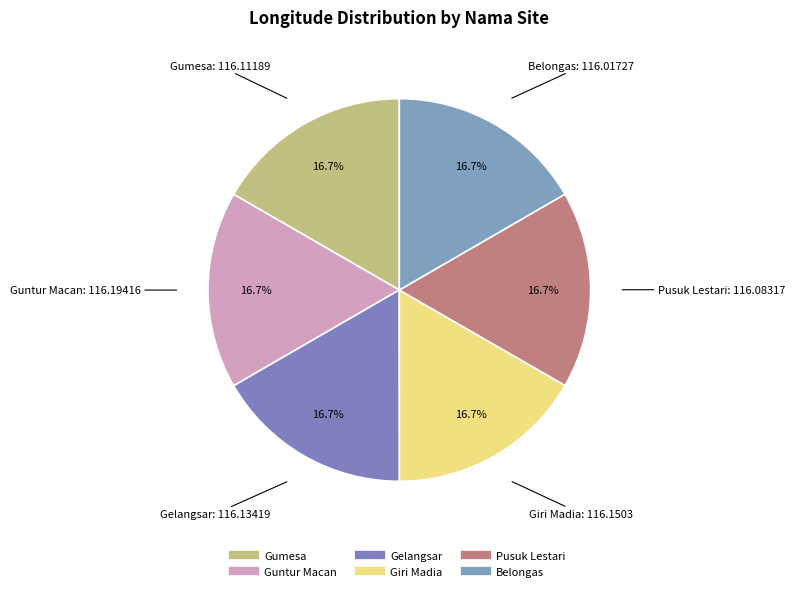

How many slices are in this pie chart?

6